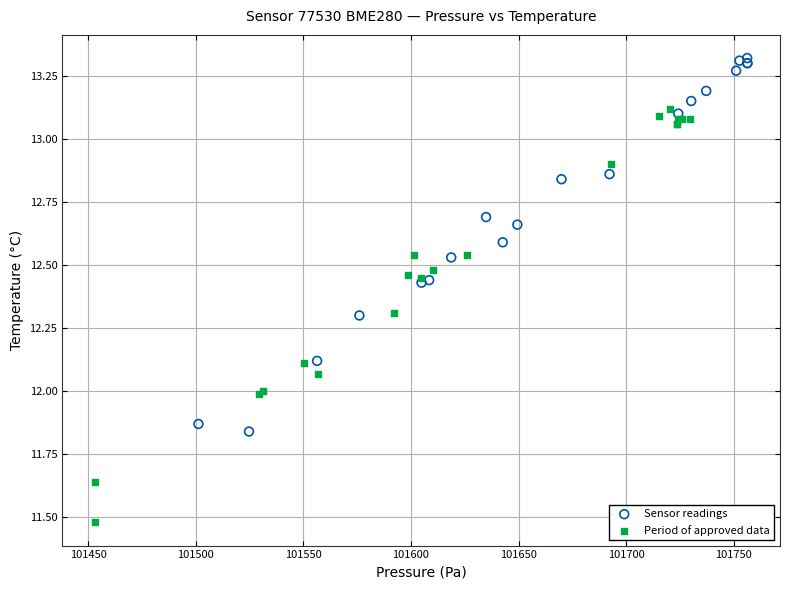

Which series reaches the minimum Y coordinate?

Period of approved data